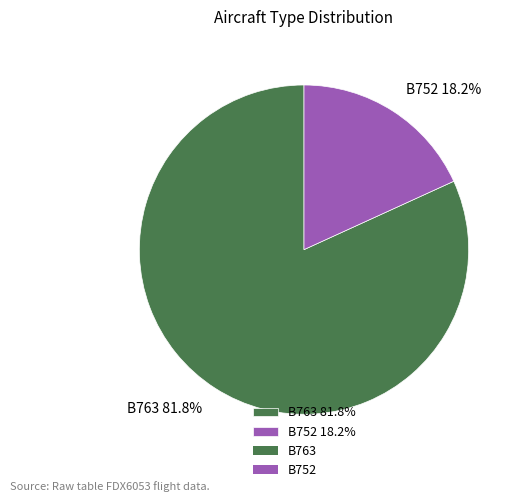

How many slices are in this pie chart?

2